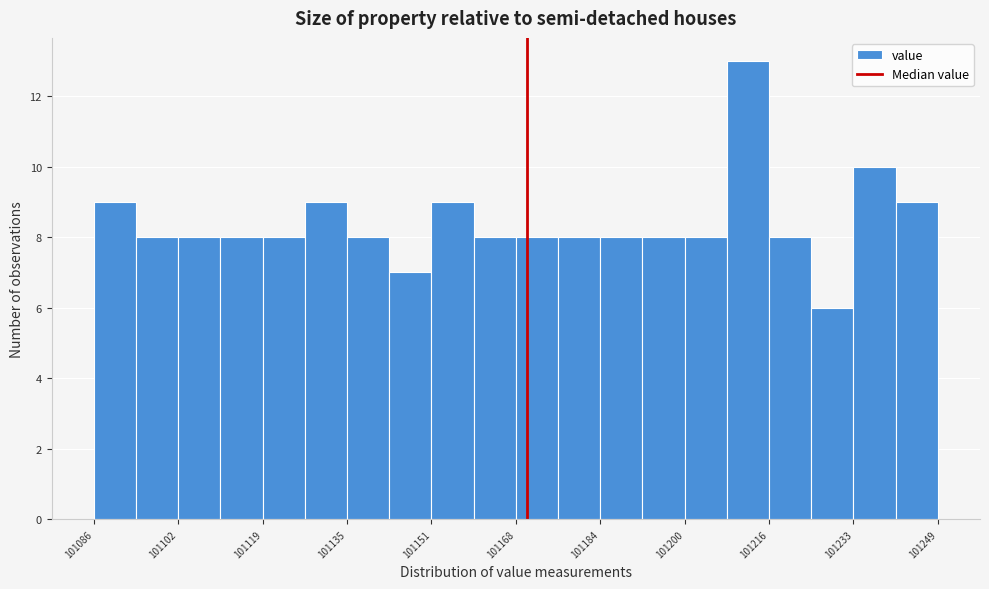

What is the height of the bar covering 101136 to 101144 on the x-axis? Neither the bar edges nor the heights are printed on the chart, so give them approximately, as read against the axes.

8